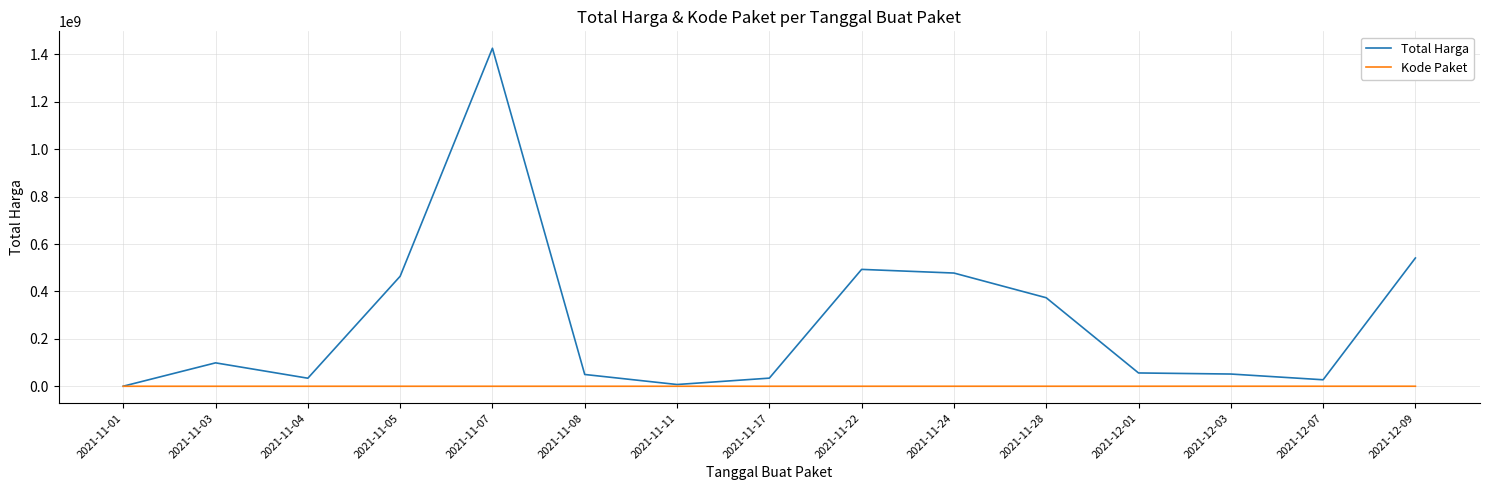

Which series has the widest spread of values?

Total Harga